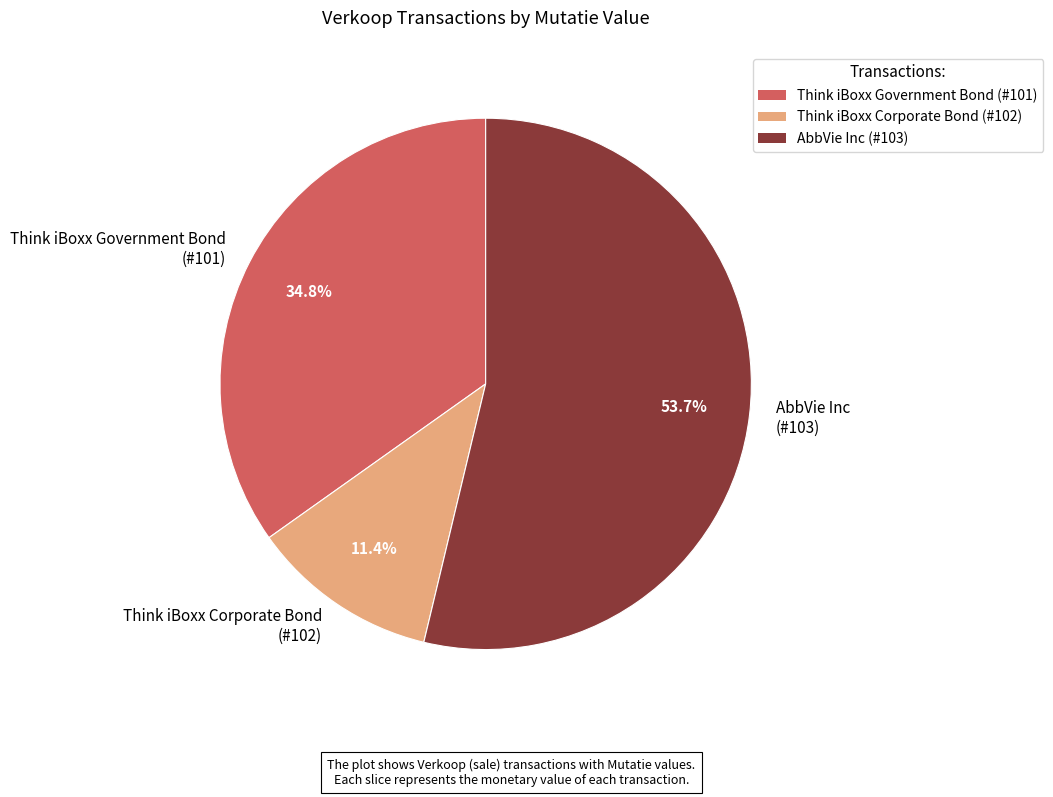

What is the ratio of the value at AbbVie Inc (#103) to the value at Think iBoxx Corporate Bond (#102)?

4.7